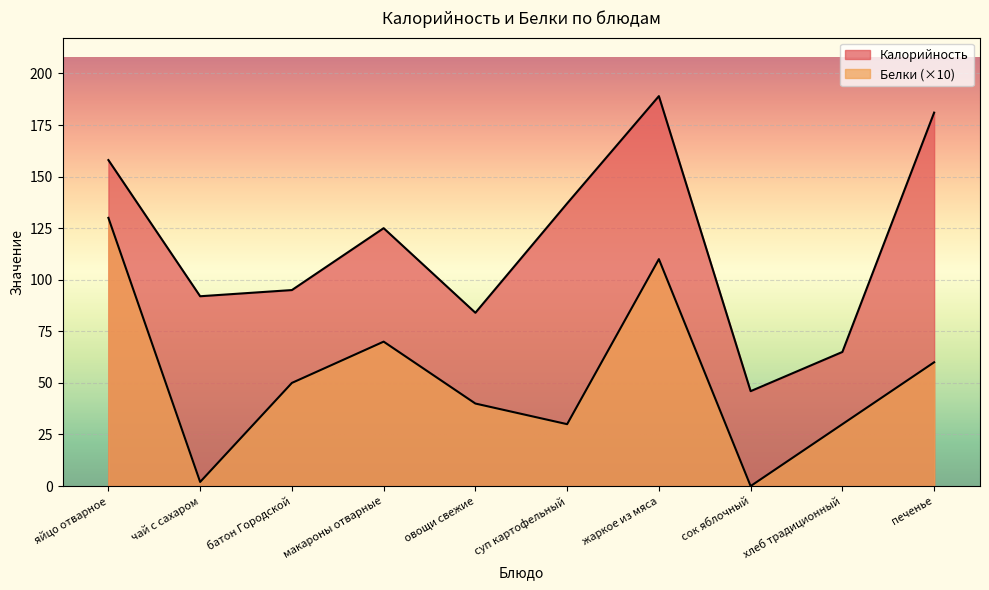

True or false: Калорийность and Белки cross at least once.

False